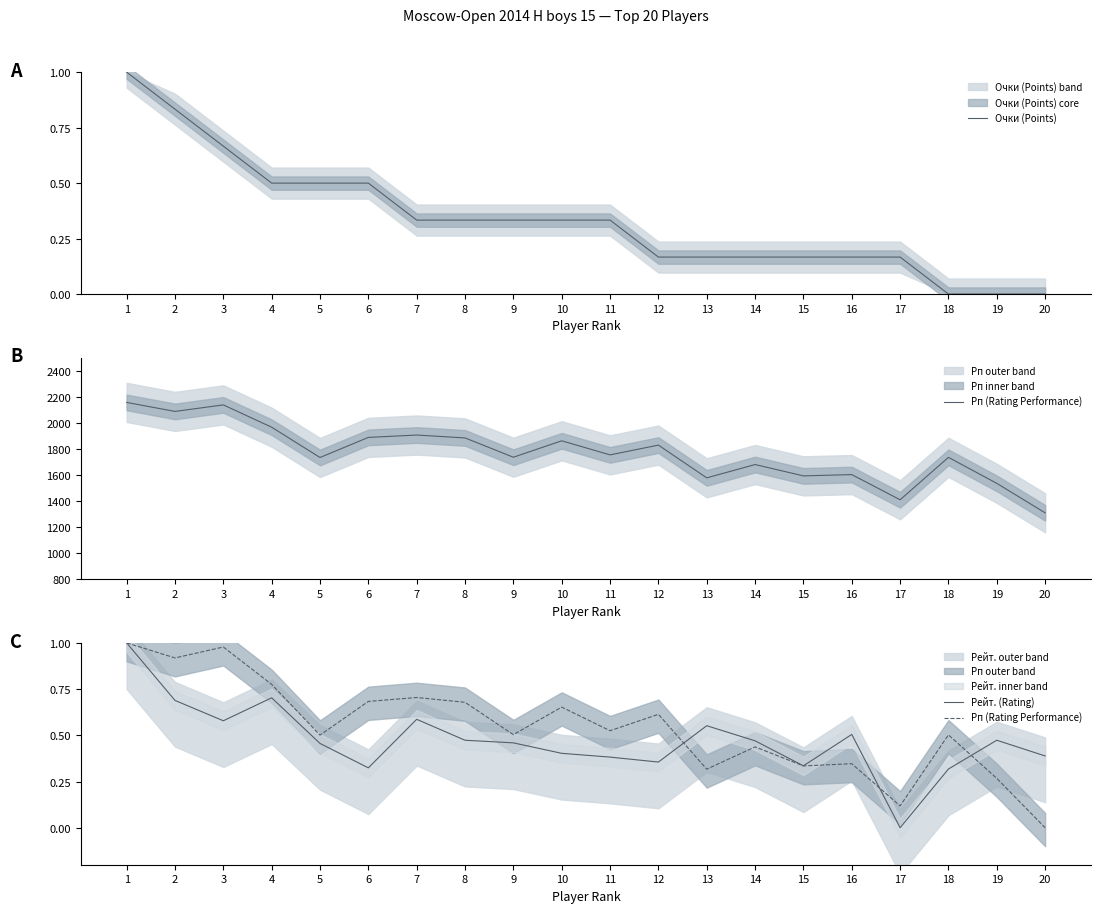

Is the value of Рейт. (Rating) at 5 greater than the value of Очки (Points) at 9?

Yes